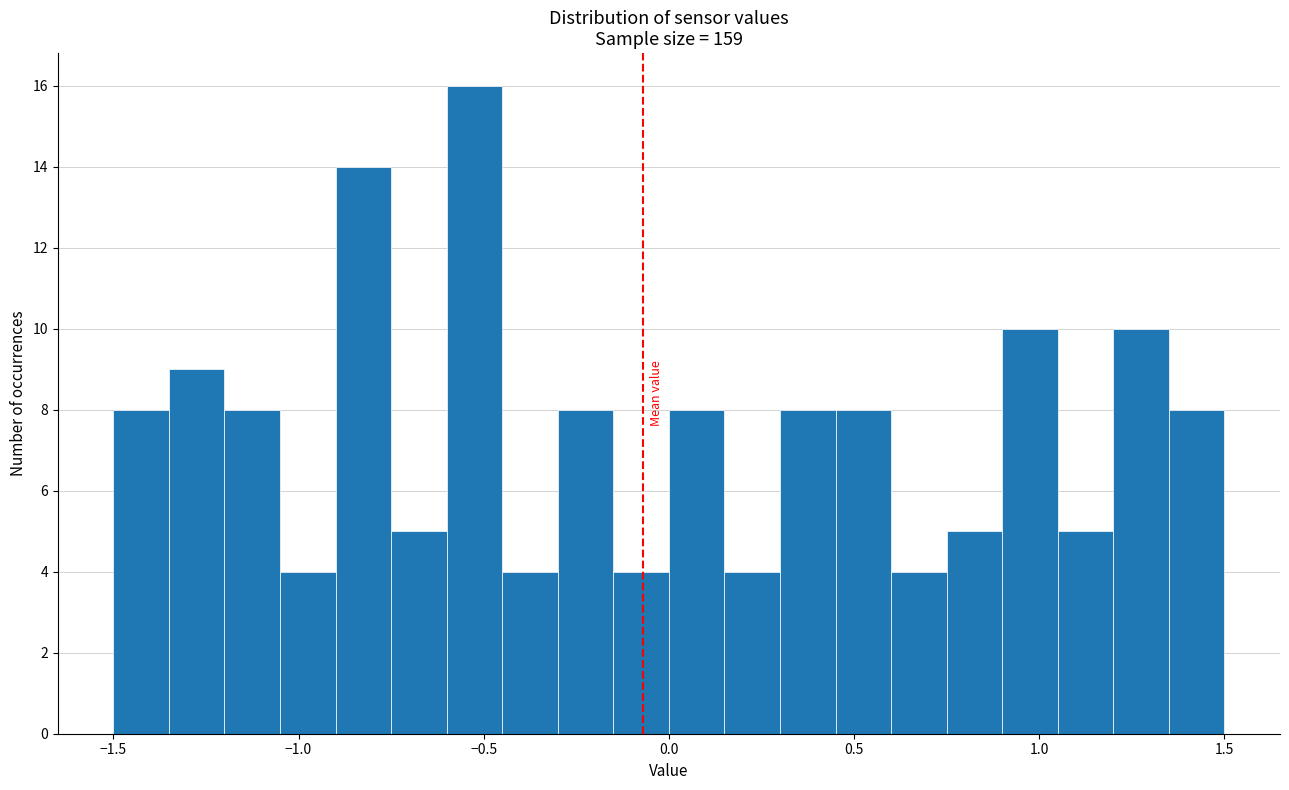

Around what value on the x-axis is the tallest bar? Give the approximate position of its centre, as read against the axis.

-0.50